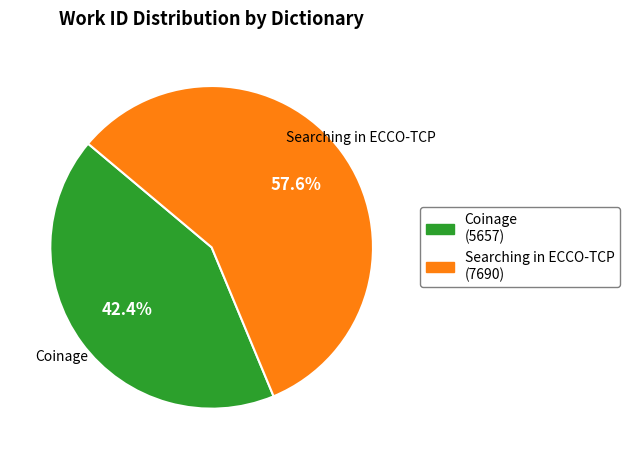

How many segments does this pie chart have?

2